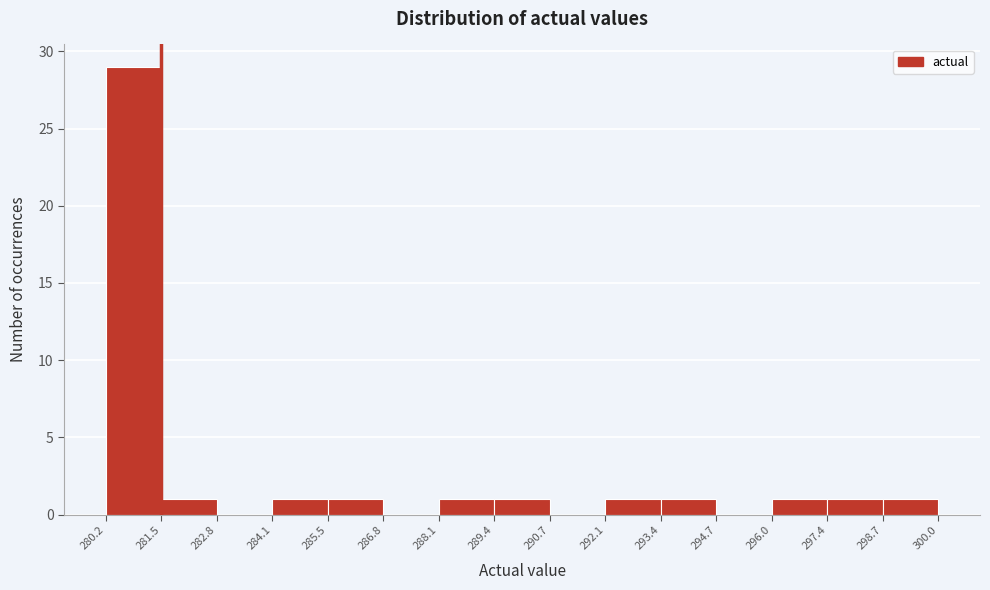

Which range on the x-axis has the tallest bar?

280.2 to 281.5